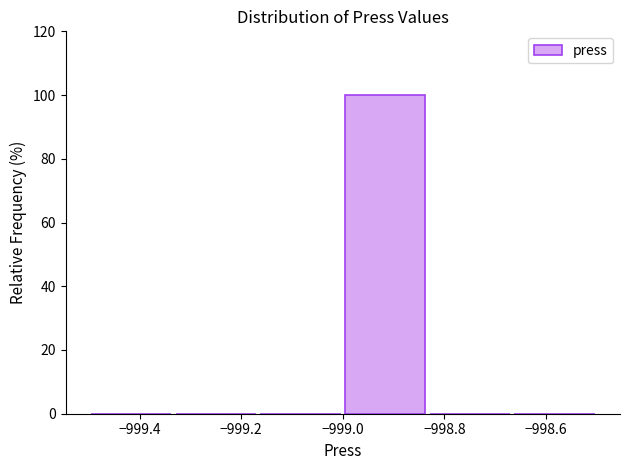

Over which range of the x-axis is the bar tallest?

-999.00 to -998.84